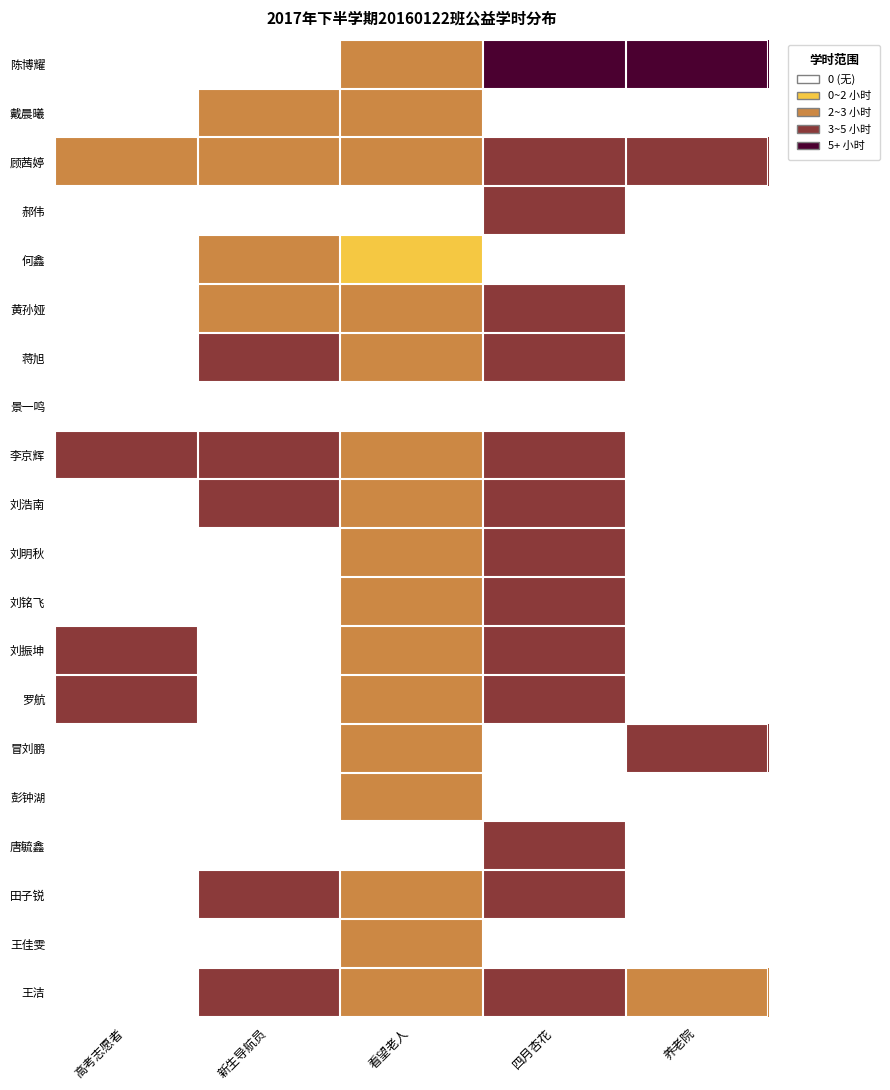

Which has a higher value, 看望老人 or 四月杏花?

四月杏花